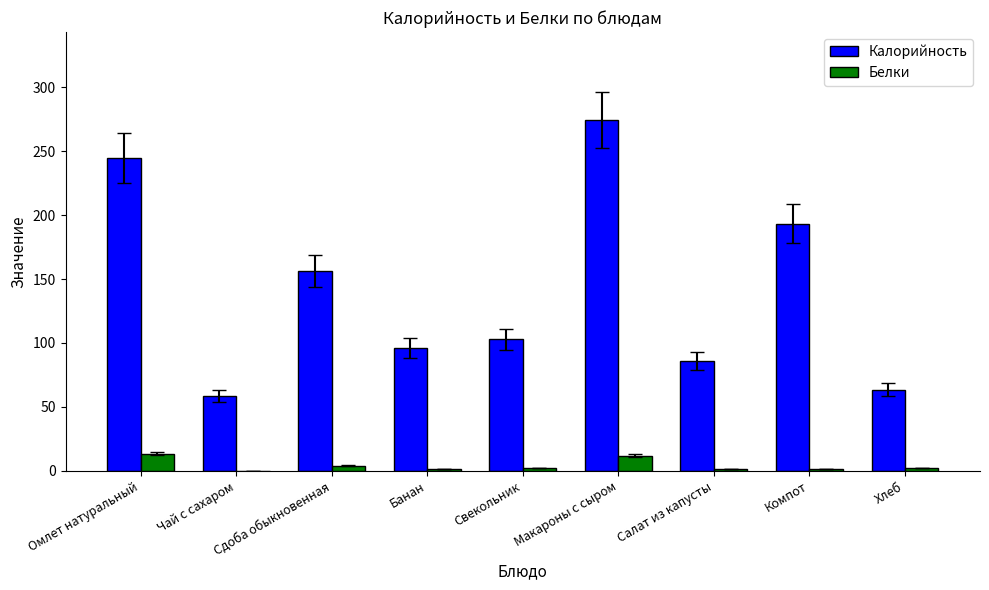

The value of Калорийность at Чай с сахаром is 32.4. True or false?

False